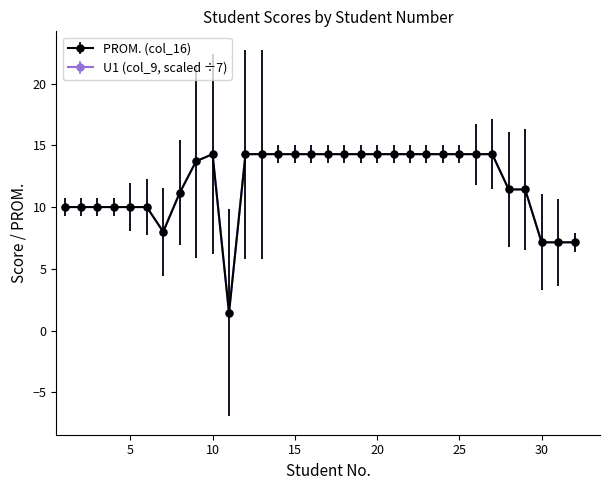

Does the chart have visible grid lines?

No